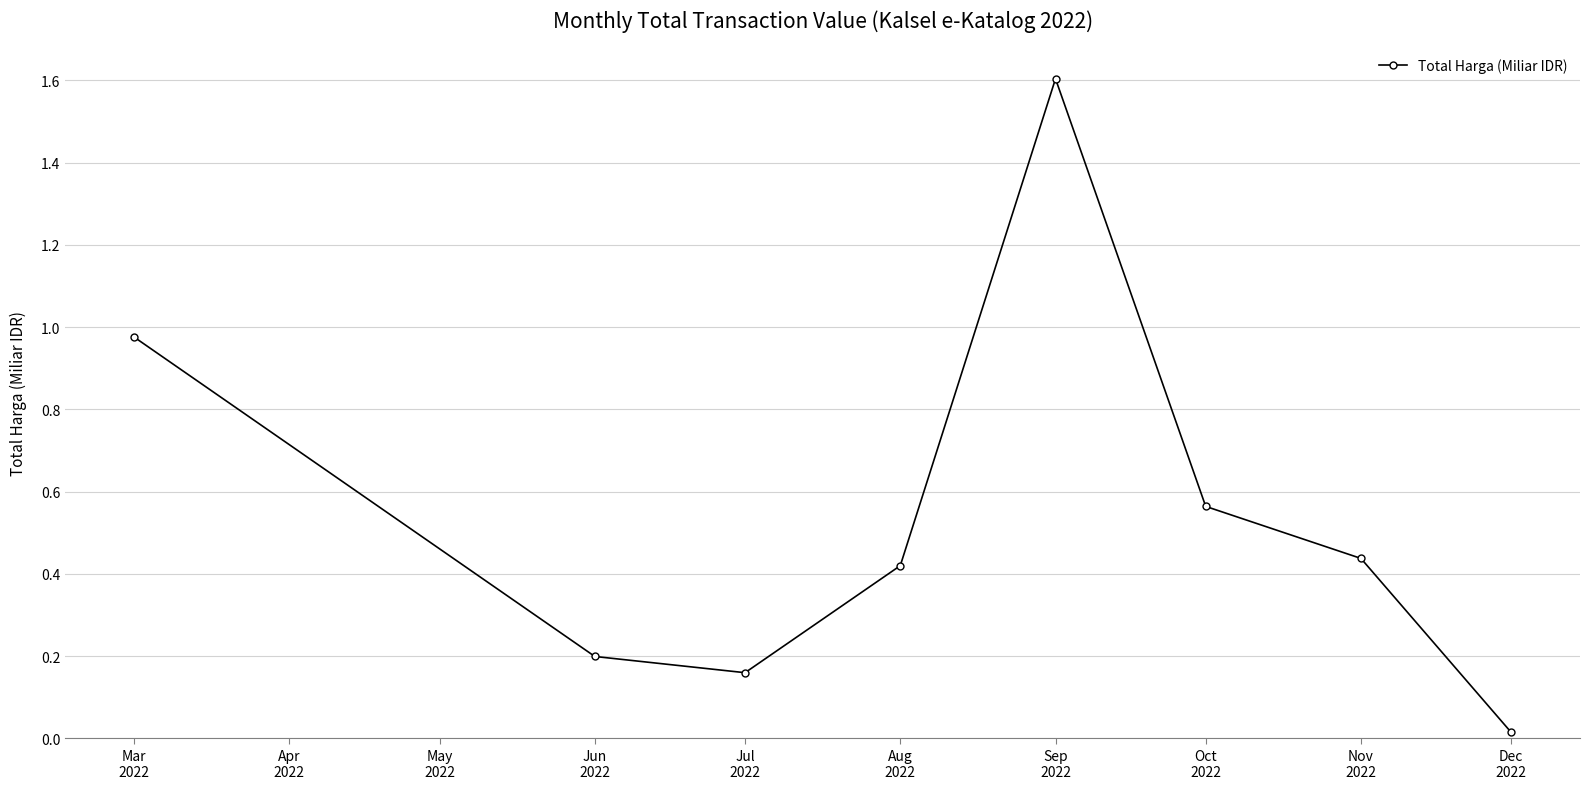

Does the chart display data point markers on the line(s)?

Yes